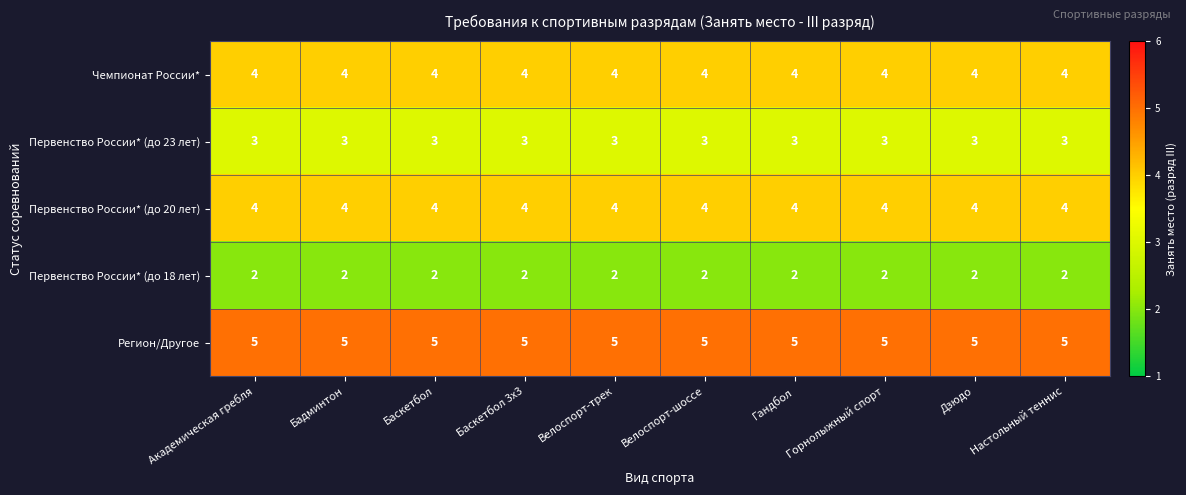

What is the approximate value of Первенство России* (до 20 лет) at Дзюдо?

4